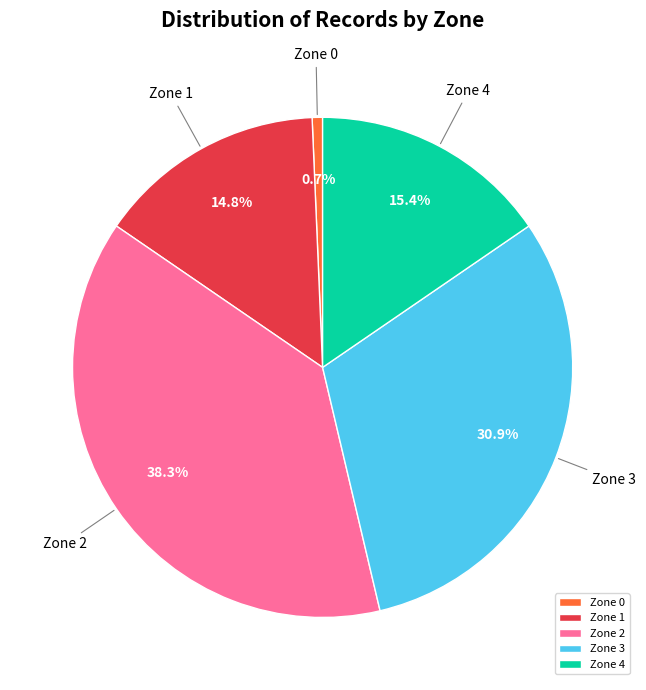

What portion of the pie excludes Zone 2?

61.7%